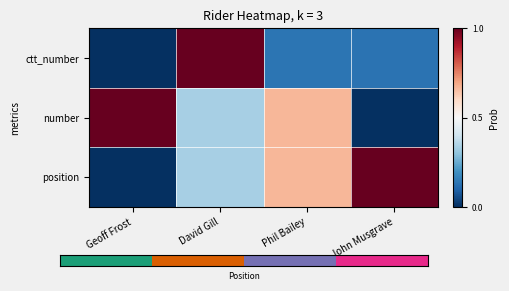

Between David Gill and Phil Bailey, which is larger?

David Gill